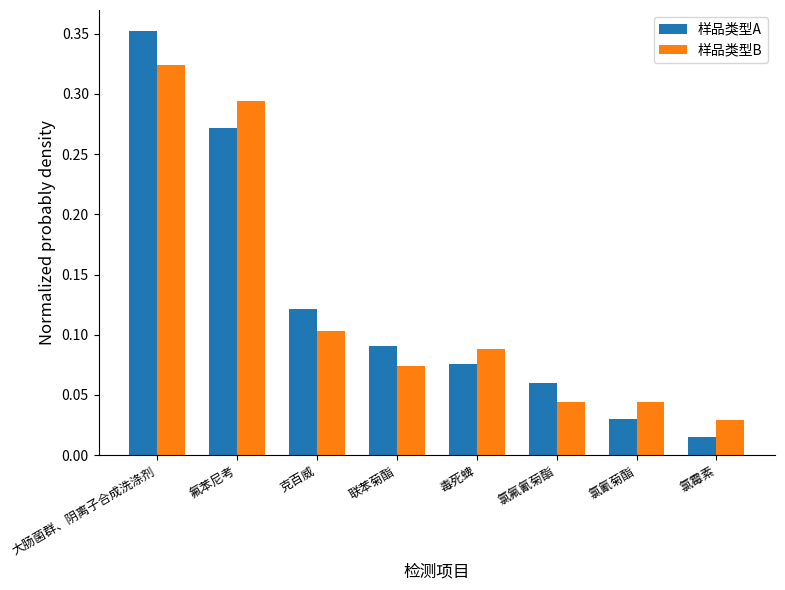

The 样品类型A series shows 0.2 at 大肠菌群、阴离子合成洗涤剂. True or false?

False